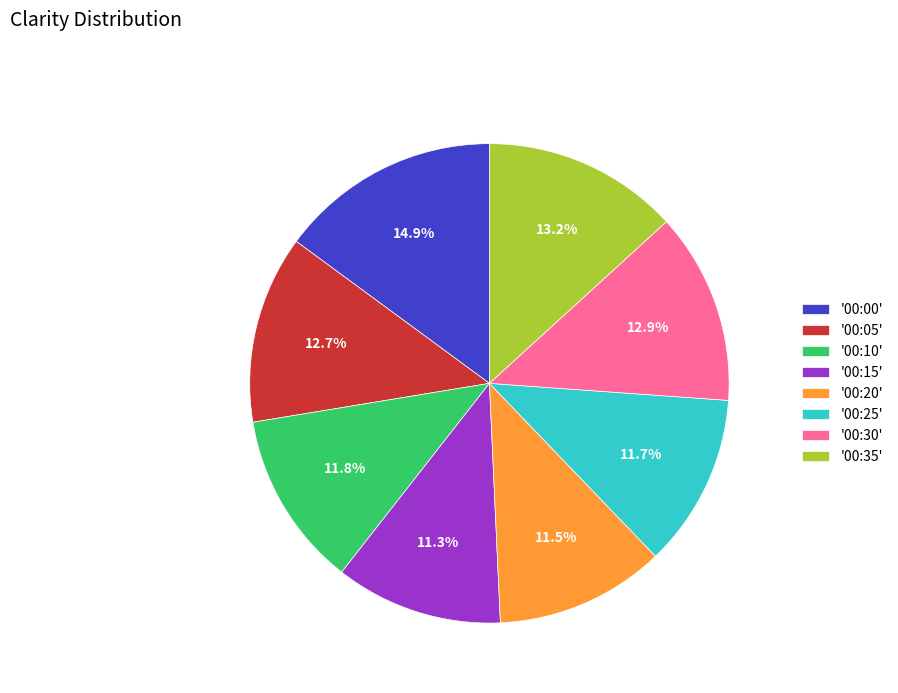

Is there any slice that represents more than half of the pie?

No